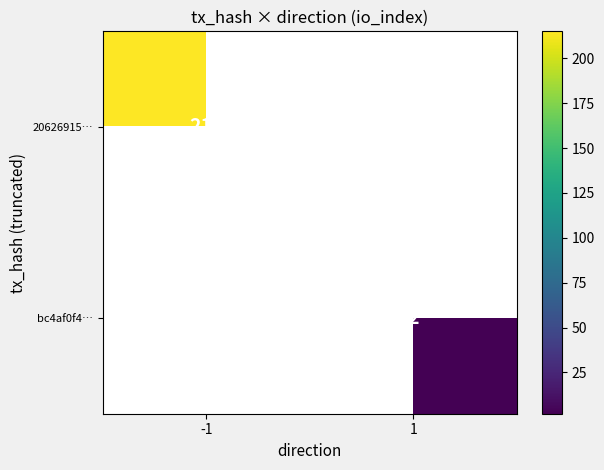

True or false: bc4af0f4… has a value of 1 at 1.

False